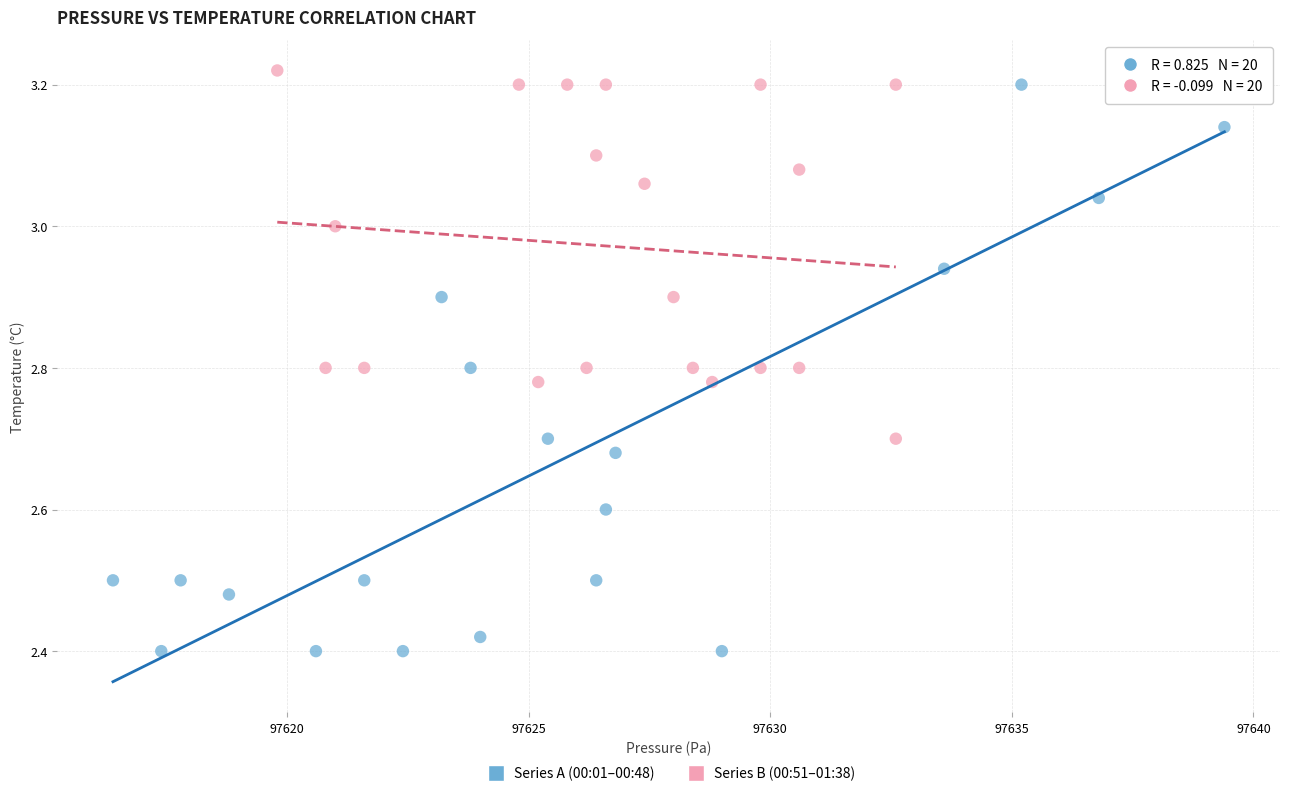

Which series has the widest spread of Y values?

Series A (00:01–00:48)